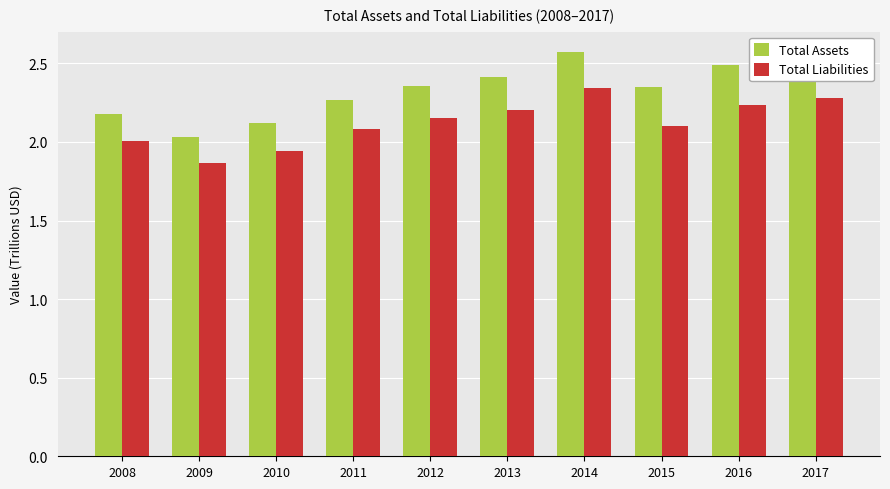

The value of Total Assets at 2013 is 2.4. True or false?

True